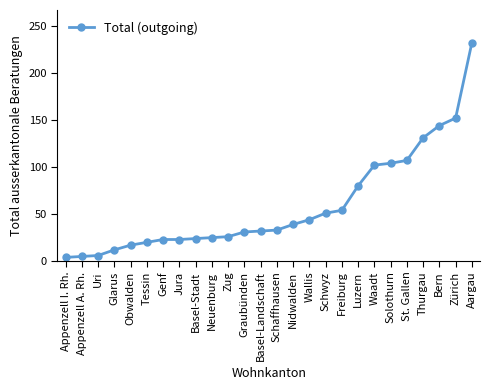

Which label corresponds to the largest value in the chart?

Aargau